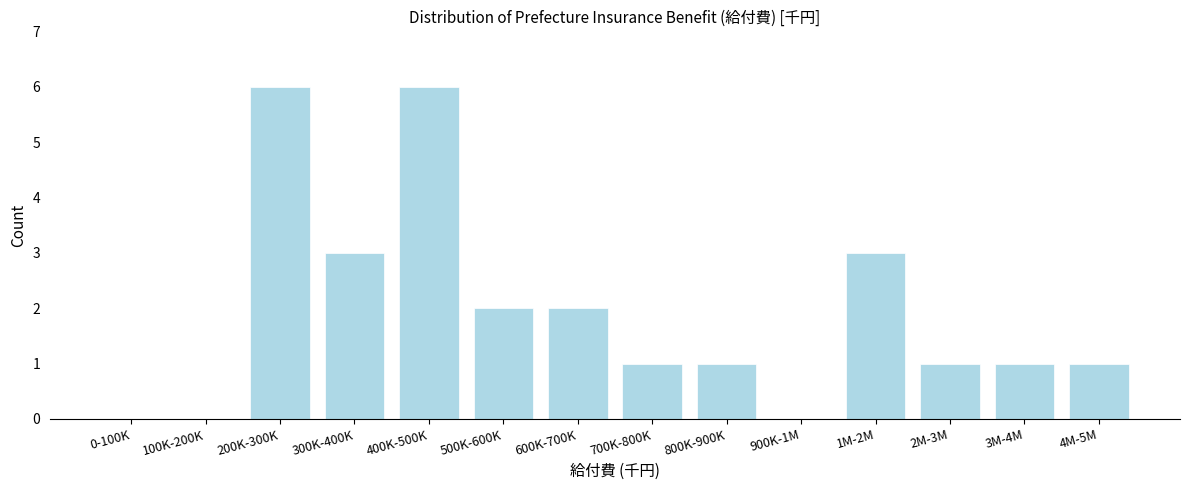

Reading left to right, transcribe all the data shown in this chart.

0-100K=0	100K-200K=0	200K-300K=6	300K-400K=3	400K-500K=6	500K-600K=2	600K-700K=2	700K-800K=1	800K-900K=1	900K-1M=0	1M-2M=3	2M-3M=1	3M-4M=1	4M-5M=1